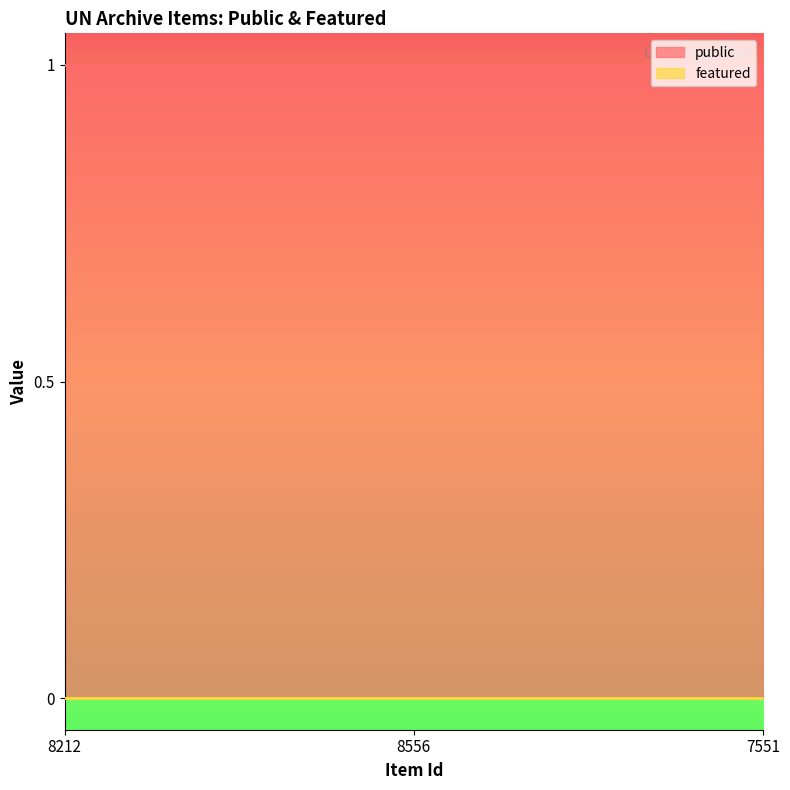

Is it true that public equals 1 at 7551?

False